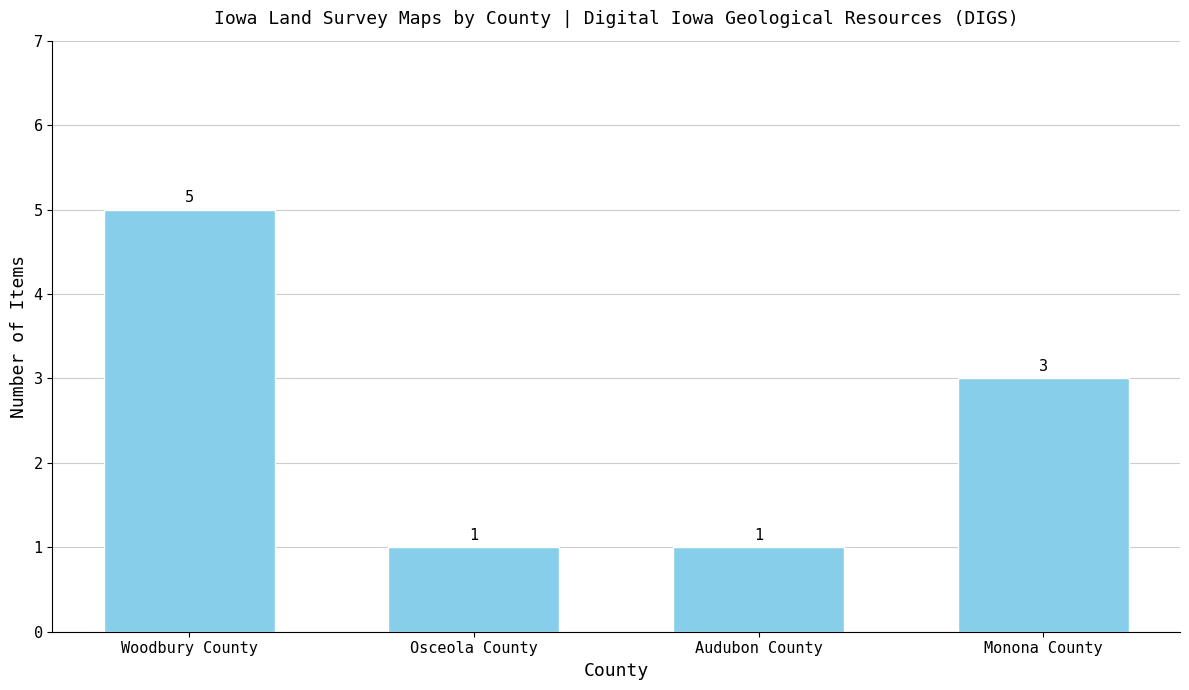

True or false: the data shows 3 at Woodbury County.

False